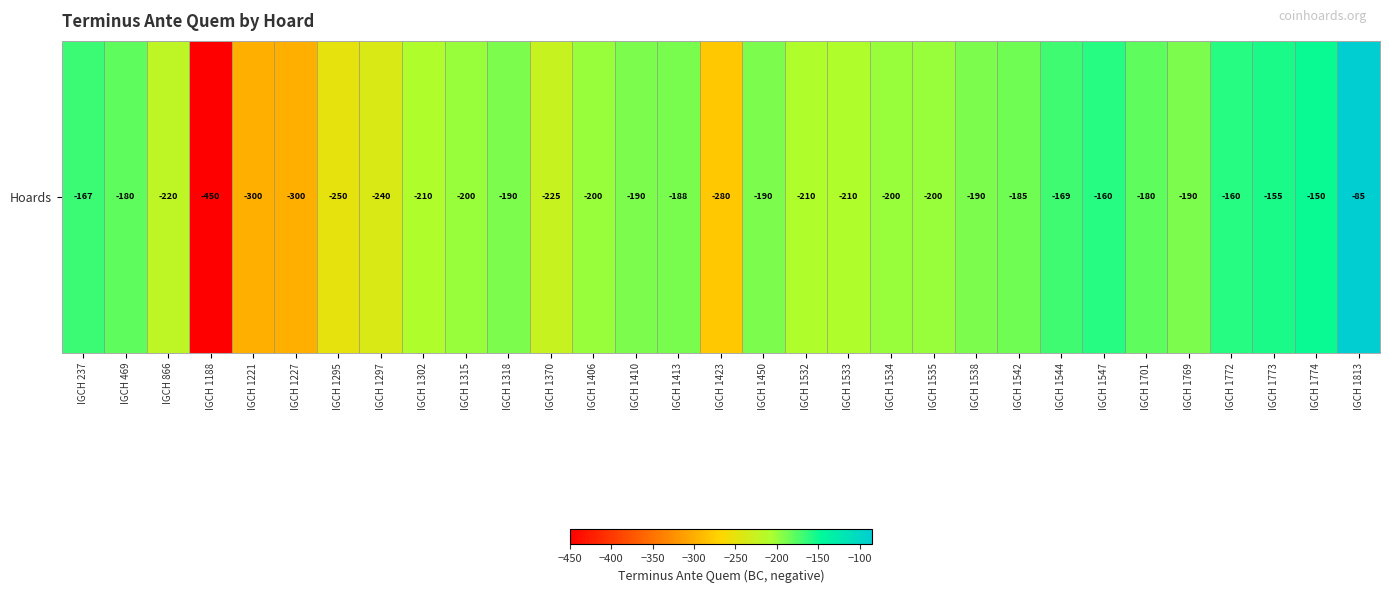

What is the change in value from IGCH 1423 to IGCH 1450?

+90